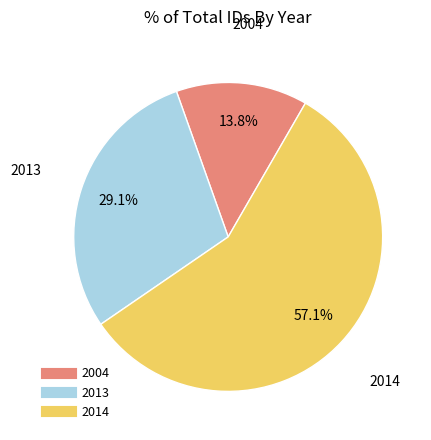

Does any single category account for the majority?

Yes